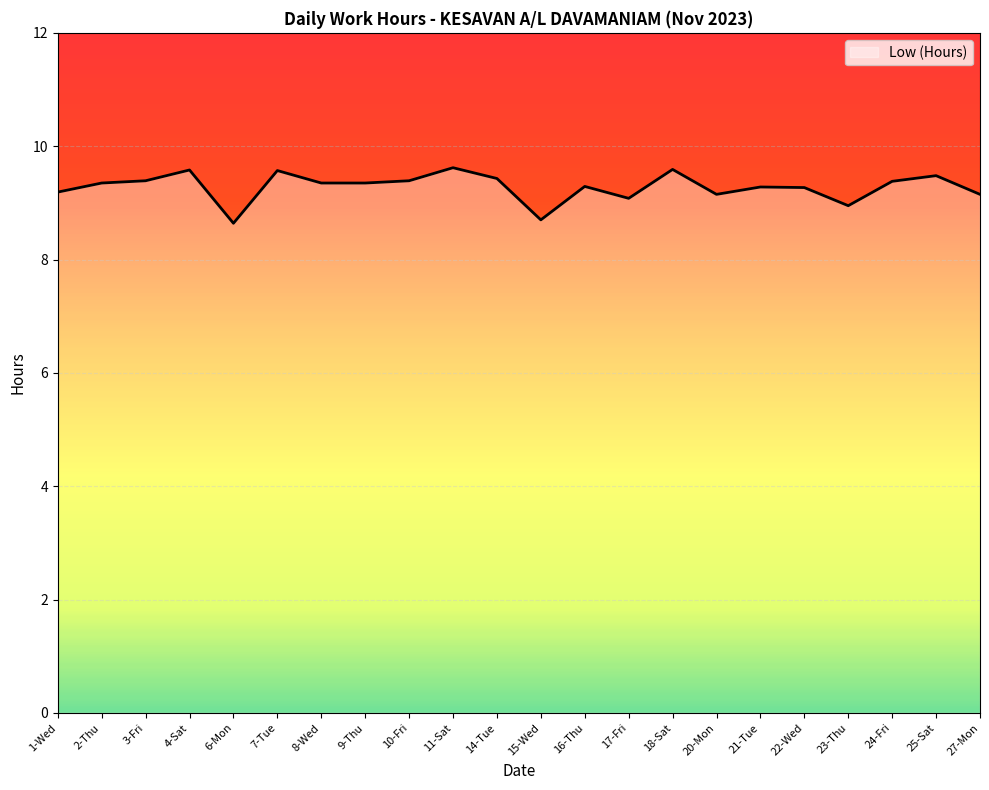

How many data points does each series have?

22